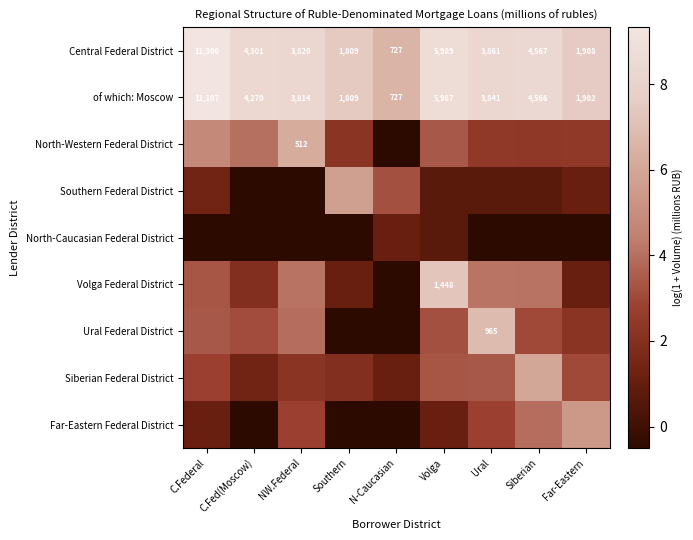

Is it true that Central Federal District equals 7.6 at Far-Eastern?

True